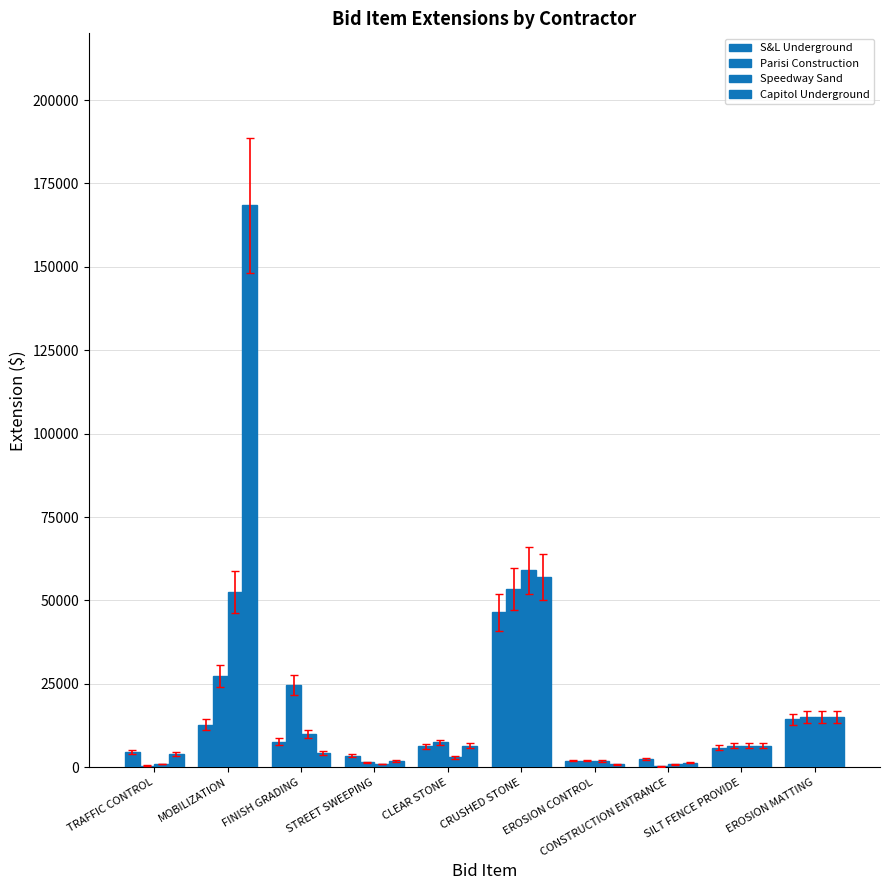

Which series changed the most between CLEAR STONE and EROSION MATTING?

Speedway Sand